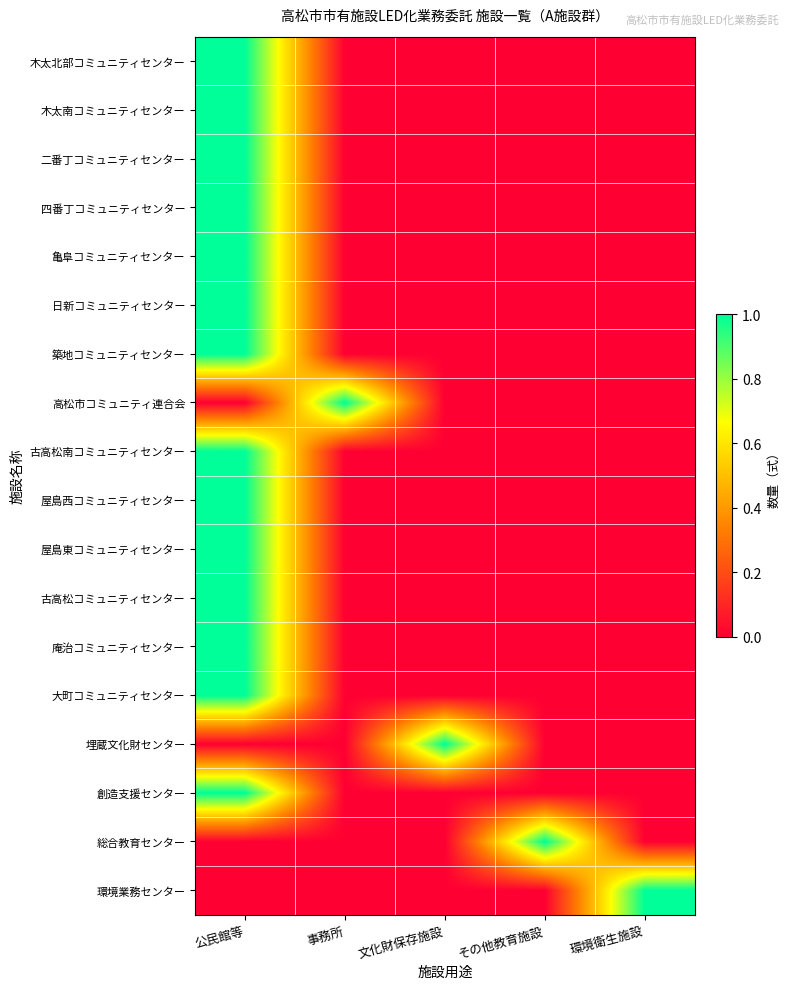

Rank the series at その他教育施設 from lowest to highest value.

木太北部コミュニティセンター, 木太南コミュニティセンター, 二番丁コミュニティセンター, 四番丁コミュニティセンター, 亀阜コミュニティセンター, 日新コミュニティセンター, 築地コミュニティセンター, 高松市コミュニティ連合会, 古高松南コミュニティセンター, 屋島西コミュニティセンター, 屋島東コミュニティセンター, 古高松コミュニティセンター, 庵治コミュニティセンター, 大町コミュニティセンター, 埋蔵文化財センター, 創造支援センター, 環境業務センター, 総合教育センター